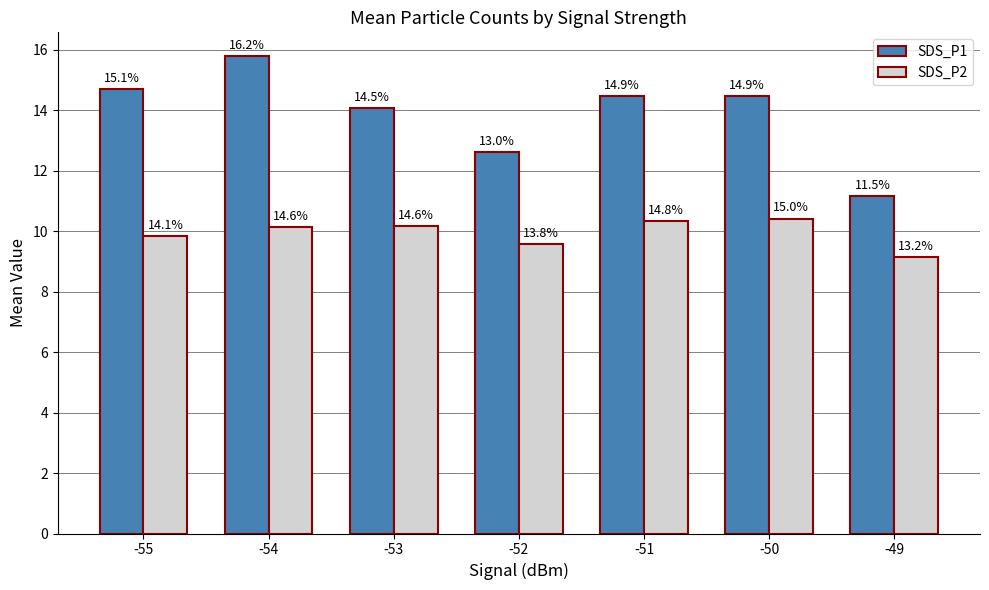

What are all the series names shown in the legend?

SDS_P1, SDS_P2